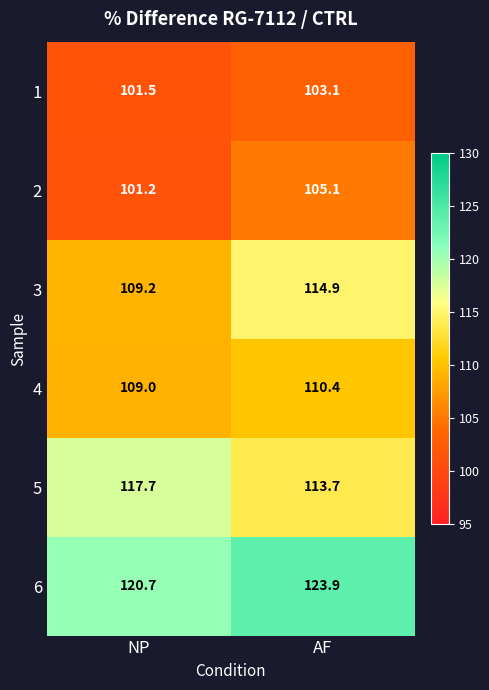

Which series has the largest total across all categories?

6